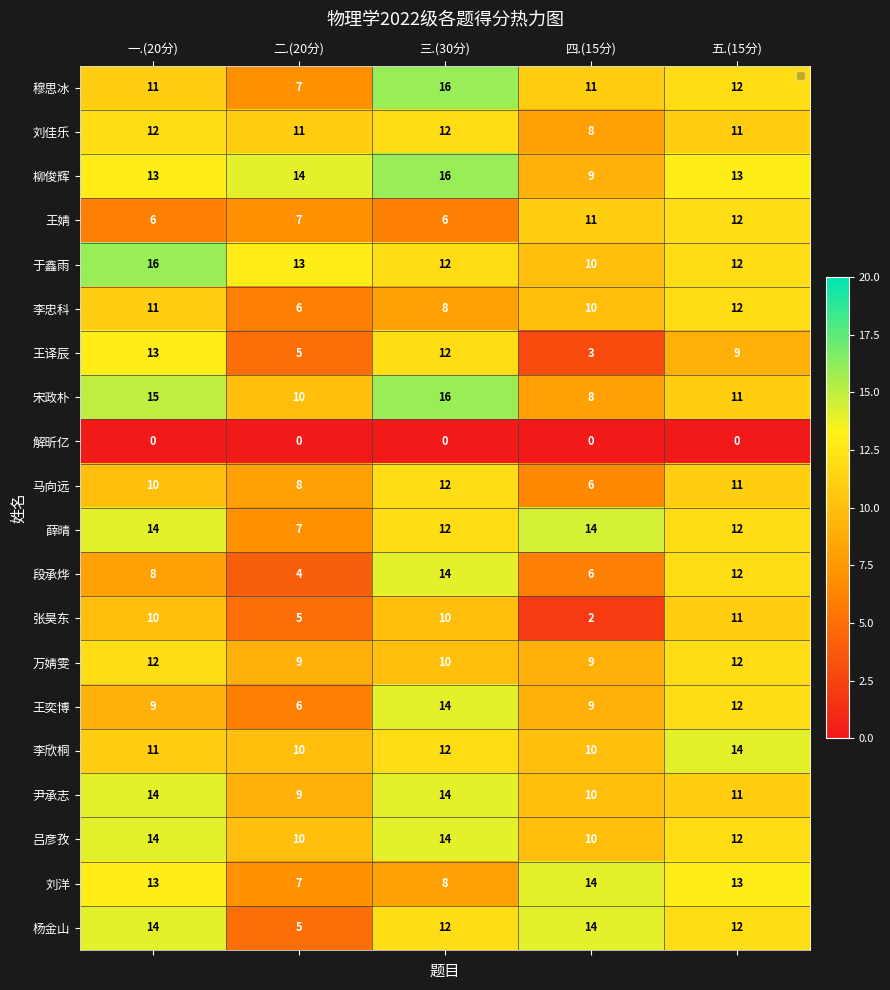

List the labels in order of 王译辰 value, smallest first.

四.(15分), 二.(20分), 五.(15分), 三.(30分), 一.(20分)